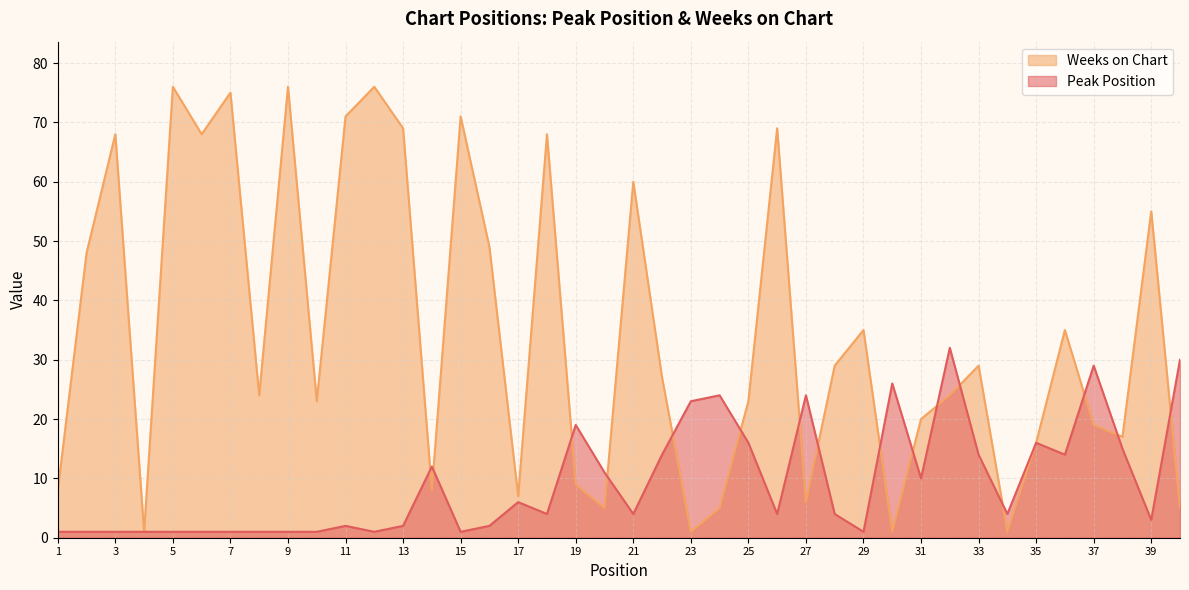

Where does the Peak Position series first go above 4?

14